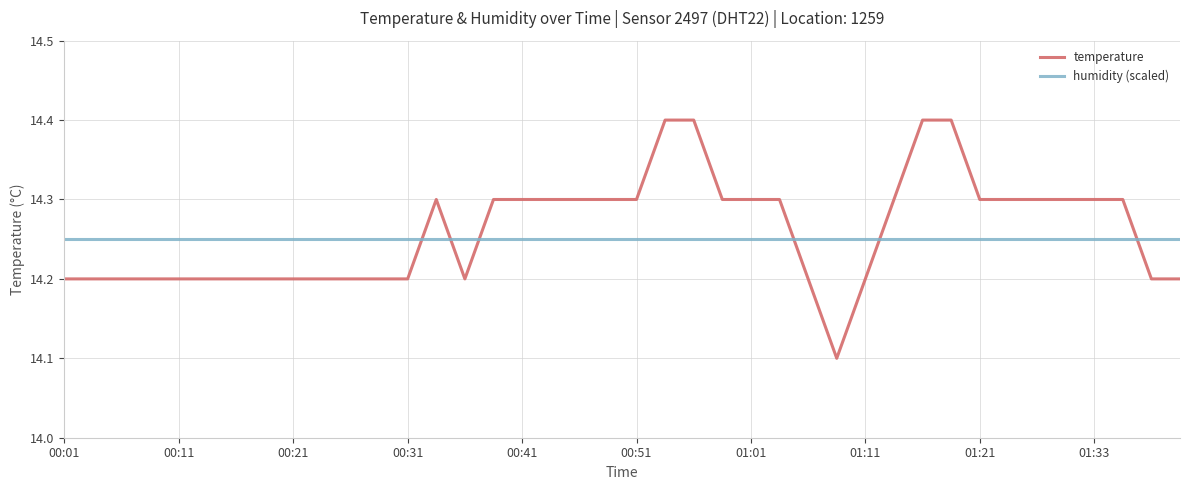

What is the smallest value displayed?

14.1